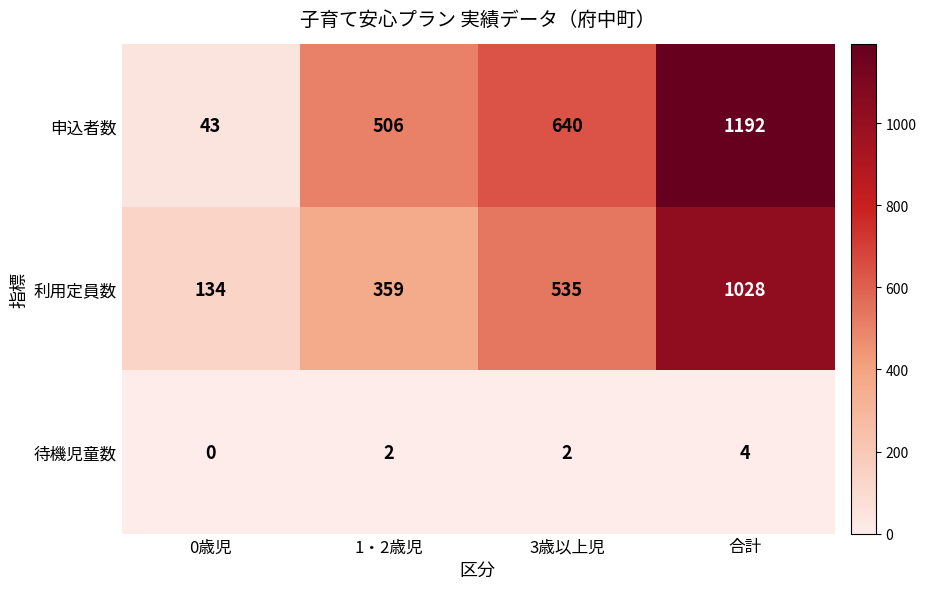

How many data points in 申込者数 are less than 640?

2